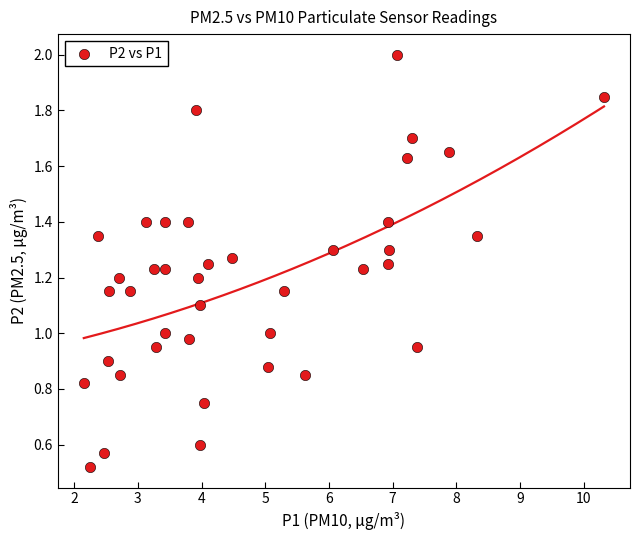

What is the range of X values (max minus min)?

8.2